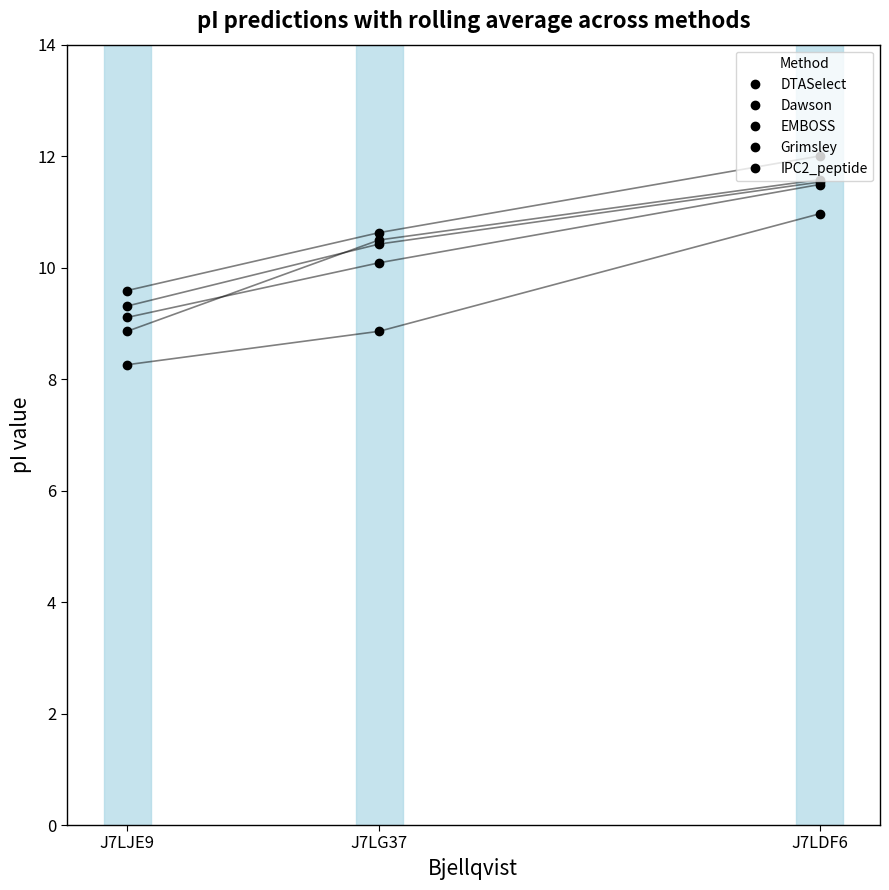

Does the chart have visible grid lines?

No